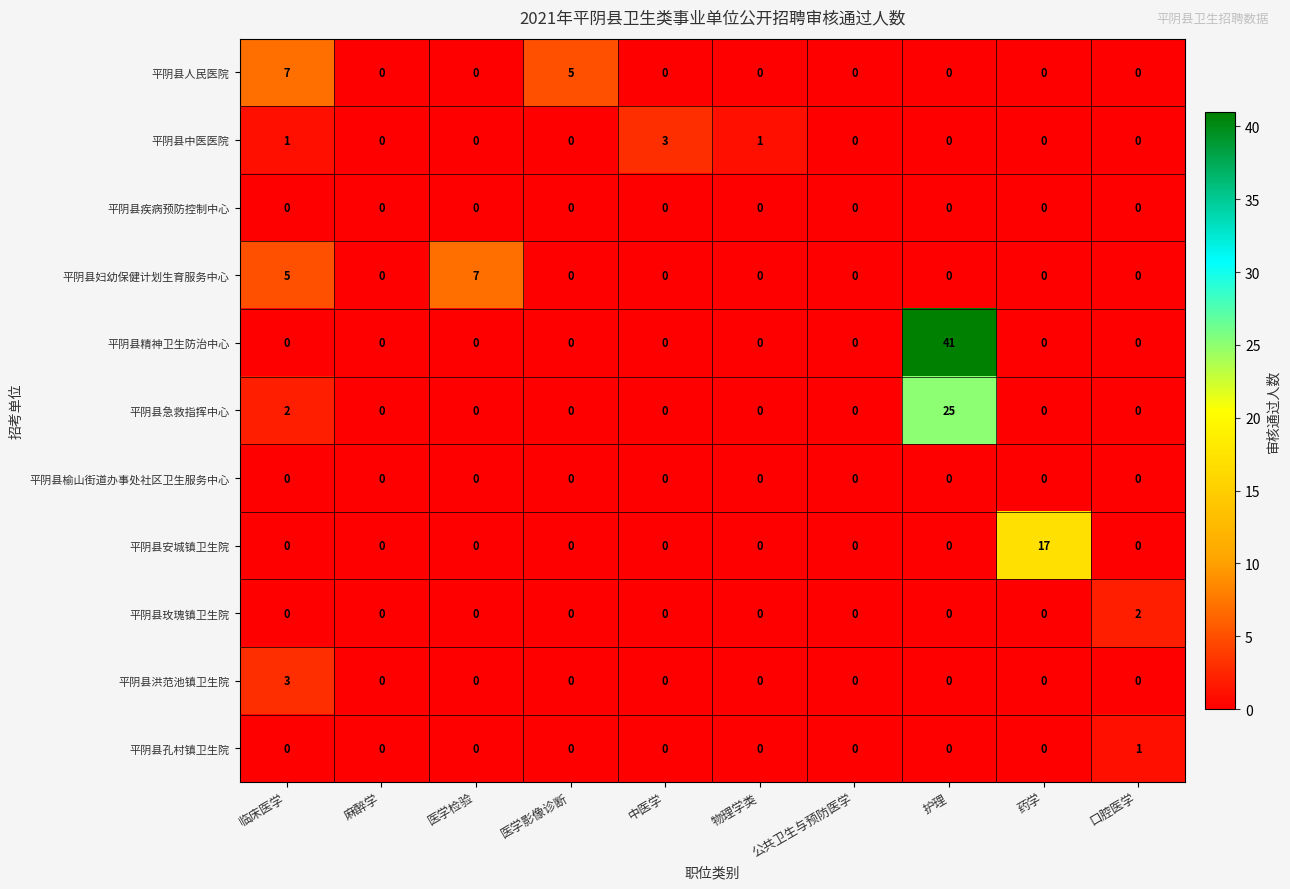

The value of 平阴县榆山街道办事处社区卫生服务中心 at 医学影像诊断 is 0. True or false?

True